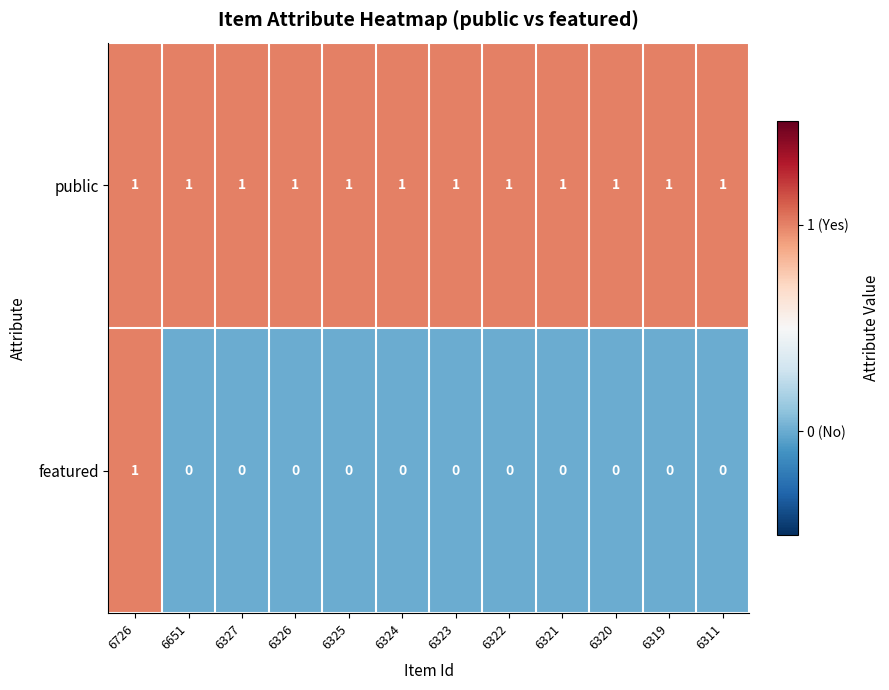

List the series in order of their overall mean, highest first.

public, featured